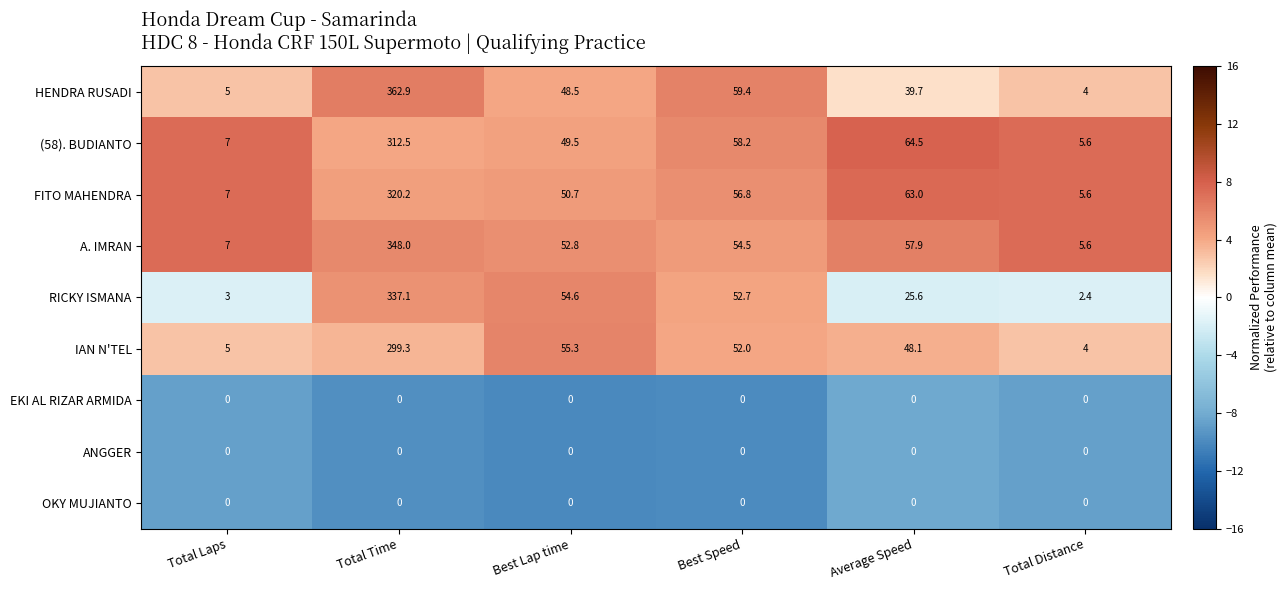

The value of (58). BUDIANTO at Total Laps is 2.0. True or false?

False